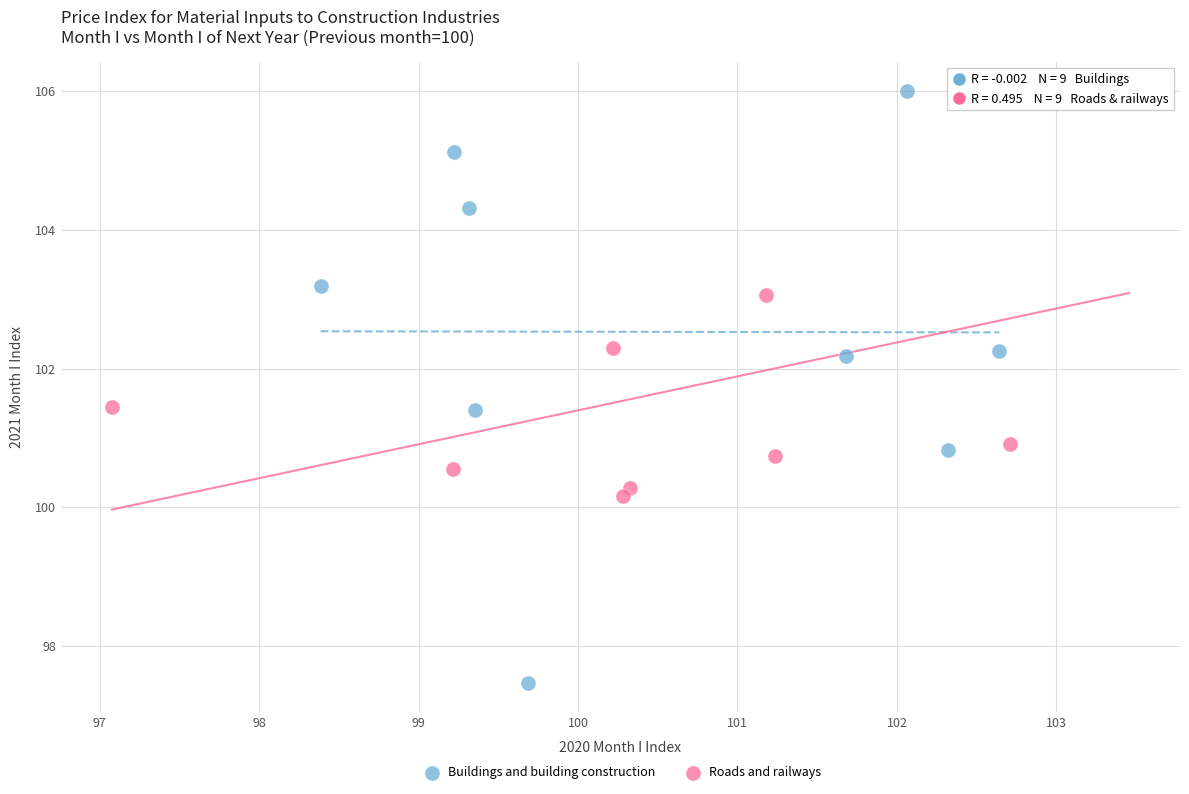

Which series contains the lowest Y value?

Buildings and building construction